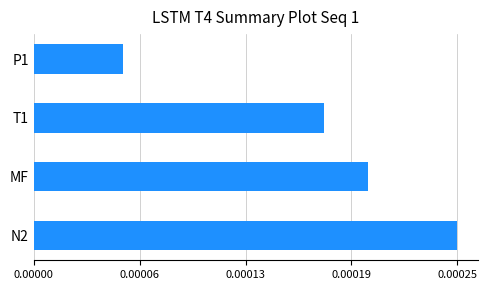

Which category has the lowest value across all series?

P1